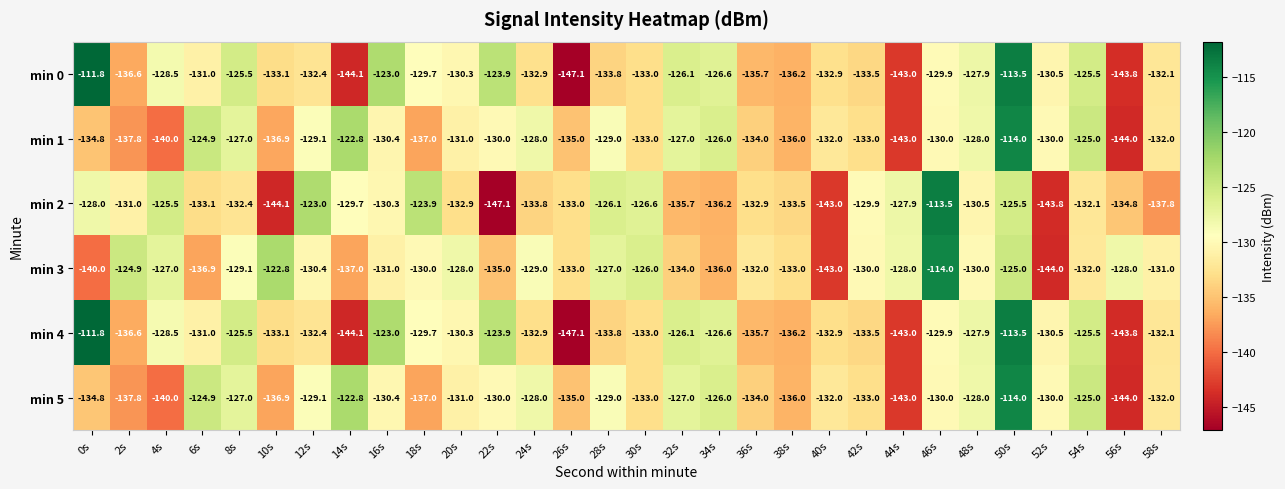

What is the maximum value for min 5?

-114.0